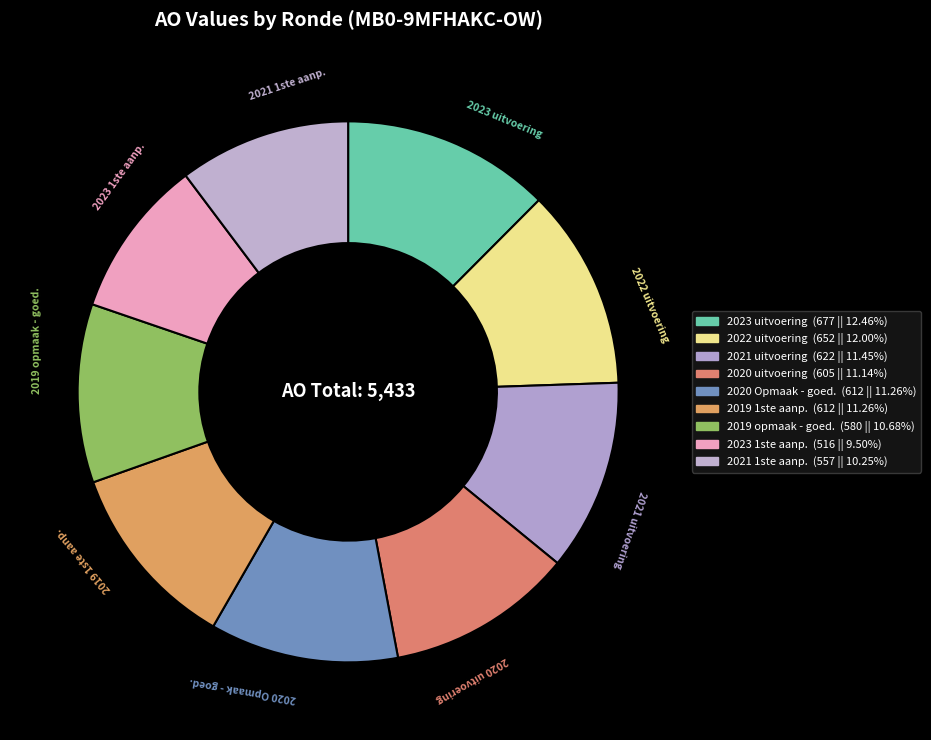

How many segments does this pie chart have?

9